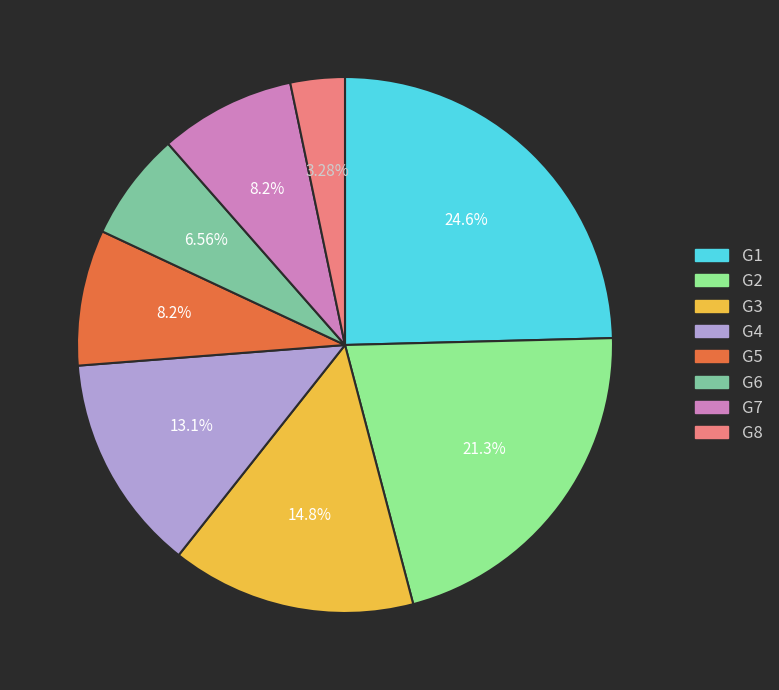

Approximately how many times larger is the value at G5 compared to G1?

0.3